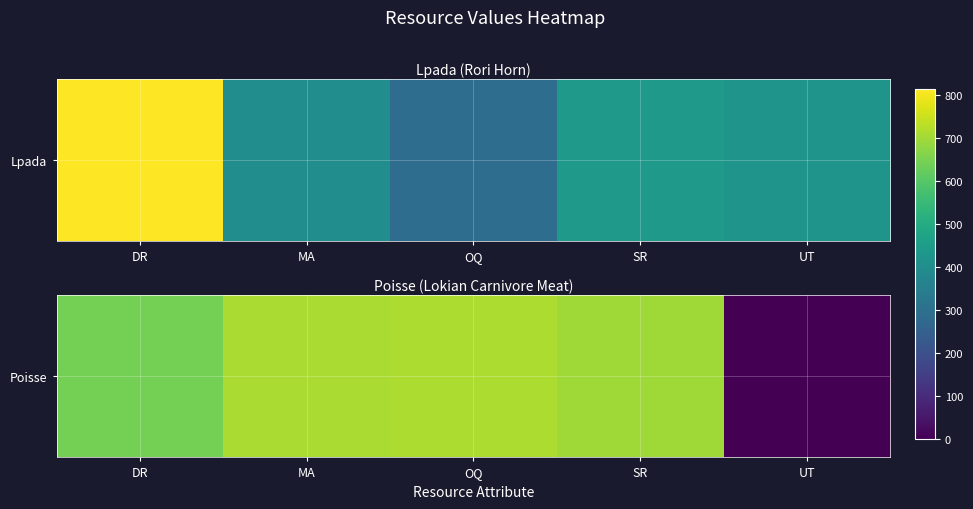

Which label corresponds to the largest value in the chart?

OQ